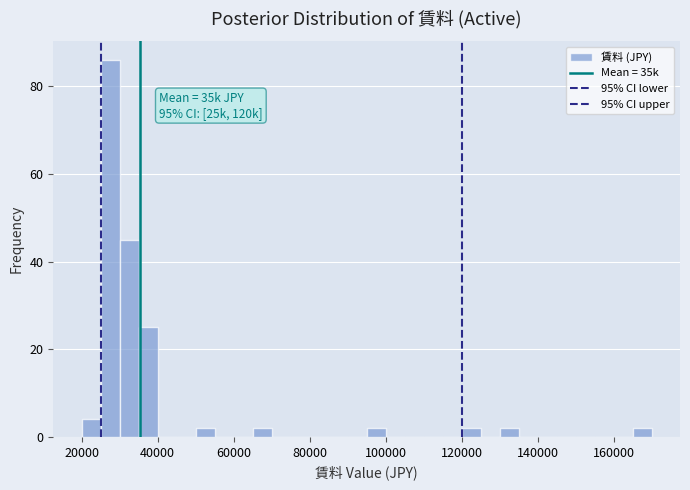

Around what value on the x-axis is the tallest bar? Give the approximate position of its centre, as read against the axis.

28000